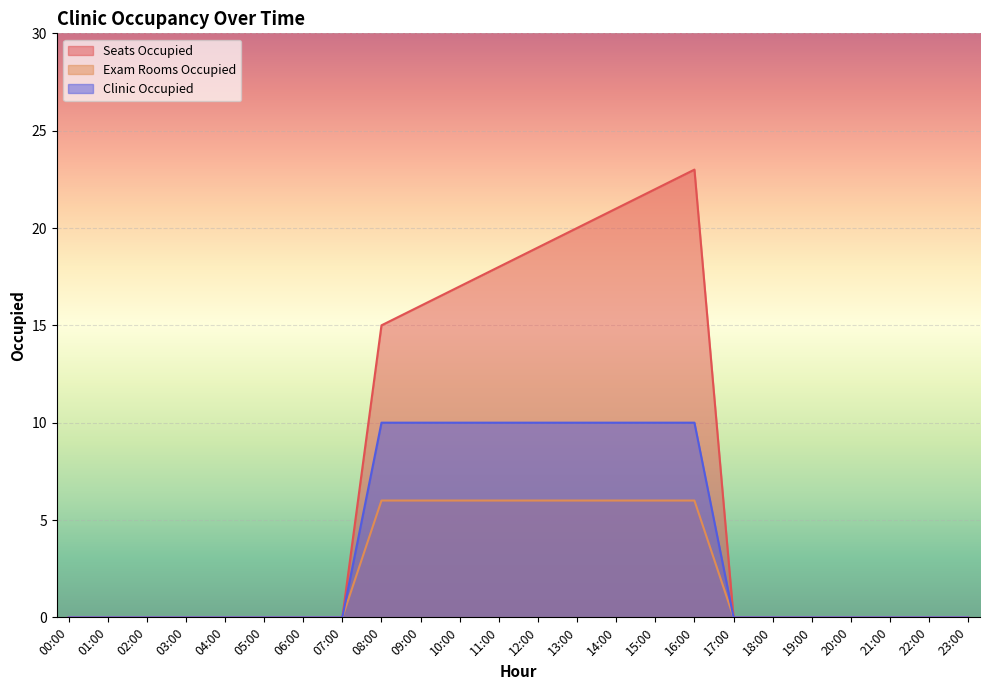

Is the value of Seats Occupied at 13:00 greater than the value of Exam Rooms Occupied at 17:00?

Yes